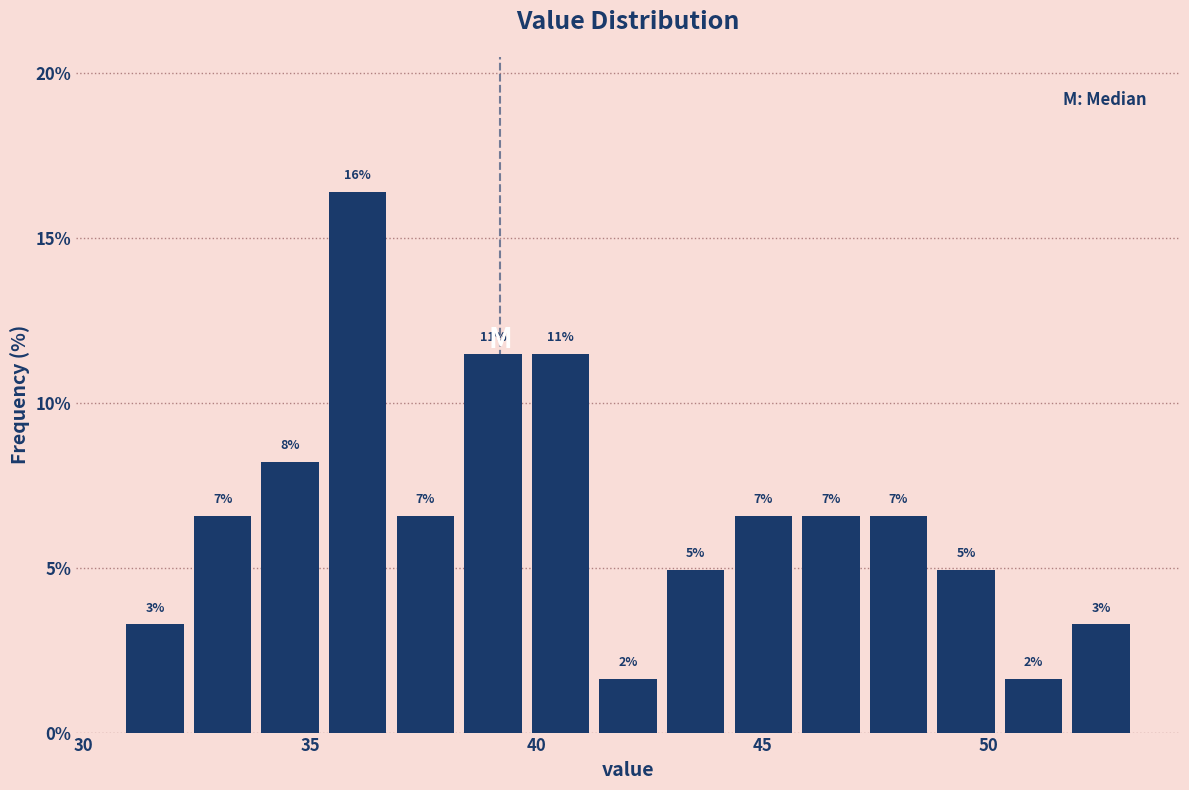

Read against the x-axis, roughly where is the centre of the tallest bar?

36.0